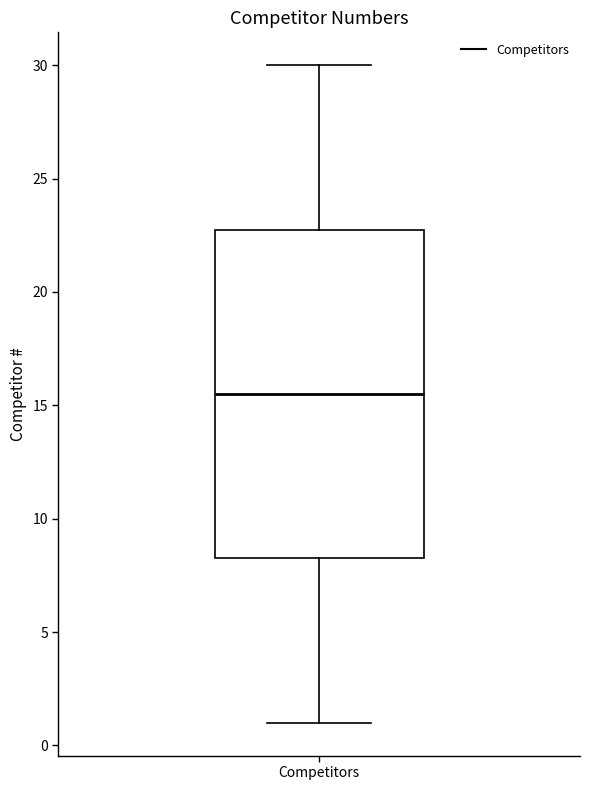

Where does the median line of the box for Competitors sit on the y-axis? The values are not printed on the chart, so give them approximately, as read against the axis.

15.5